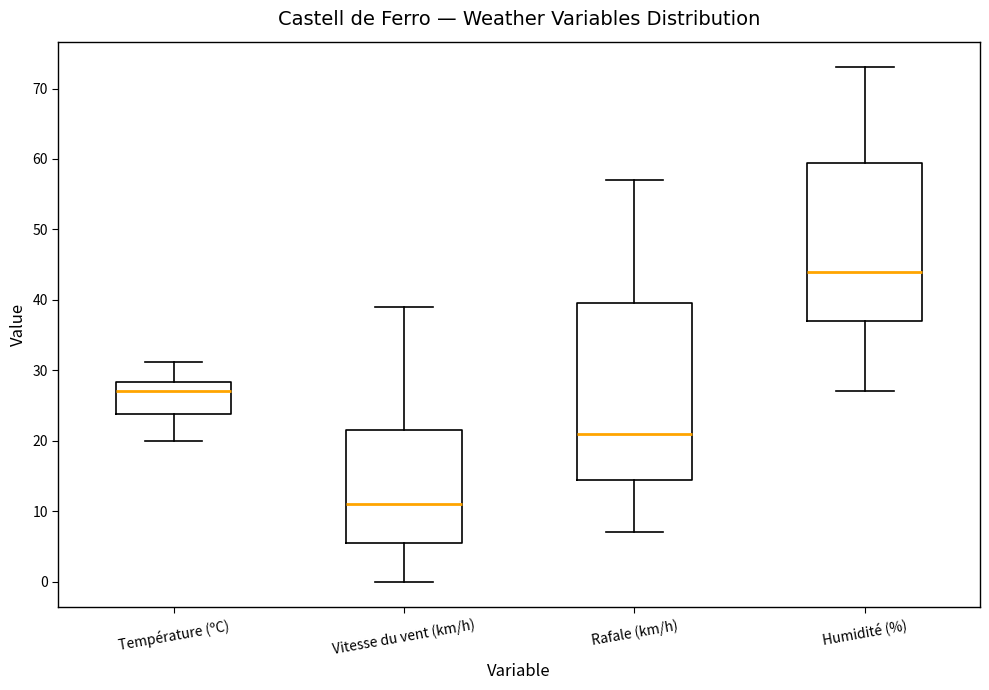

Where does the median line of the box for Vitesse du vent (km/h) sit on the y-axis? The values are not printed on the chart, so give them approximately, as read against the axis.

11